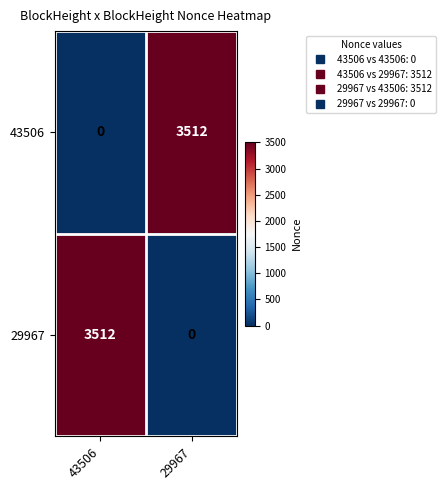

What is the sum of all 29967 values?

3512